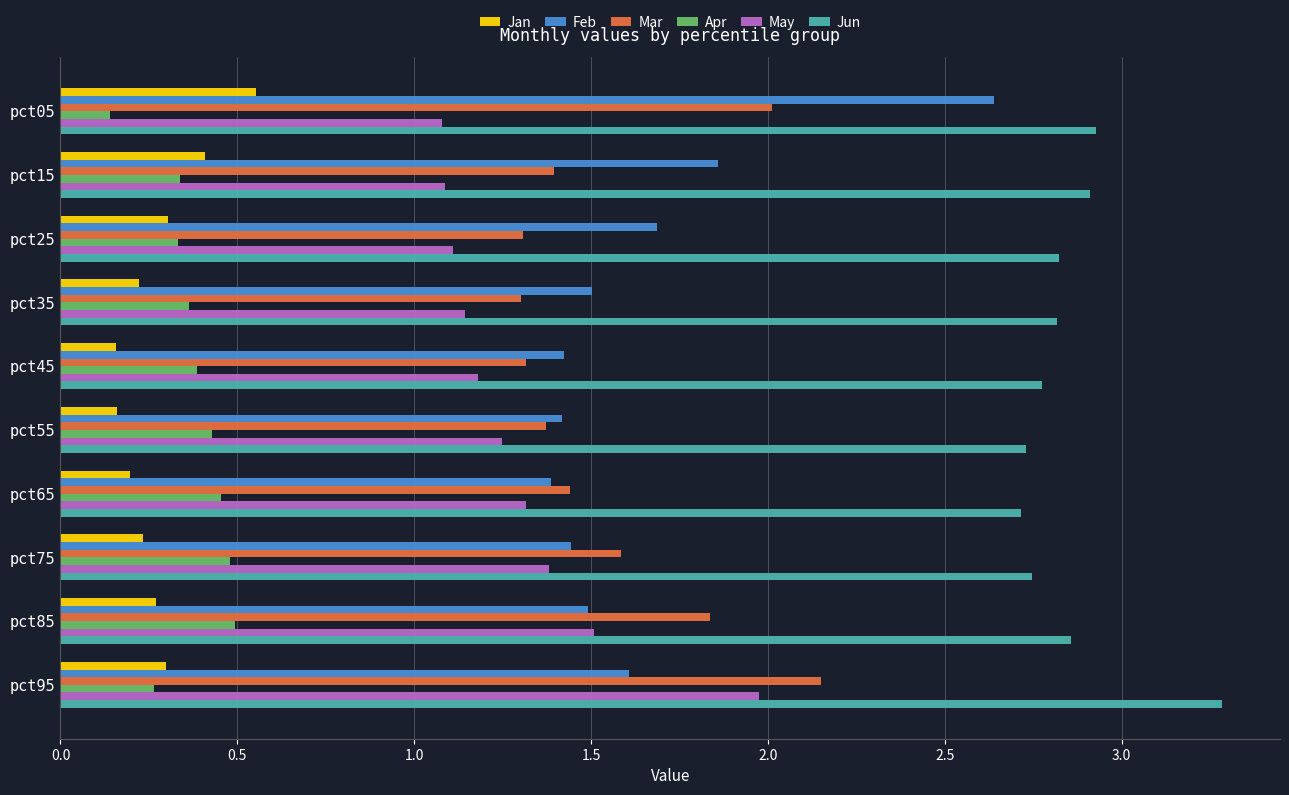

Which series has the largest range (max minus min)?

Feb